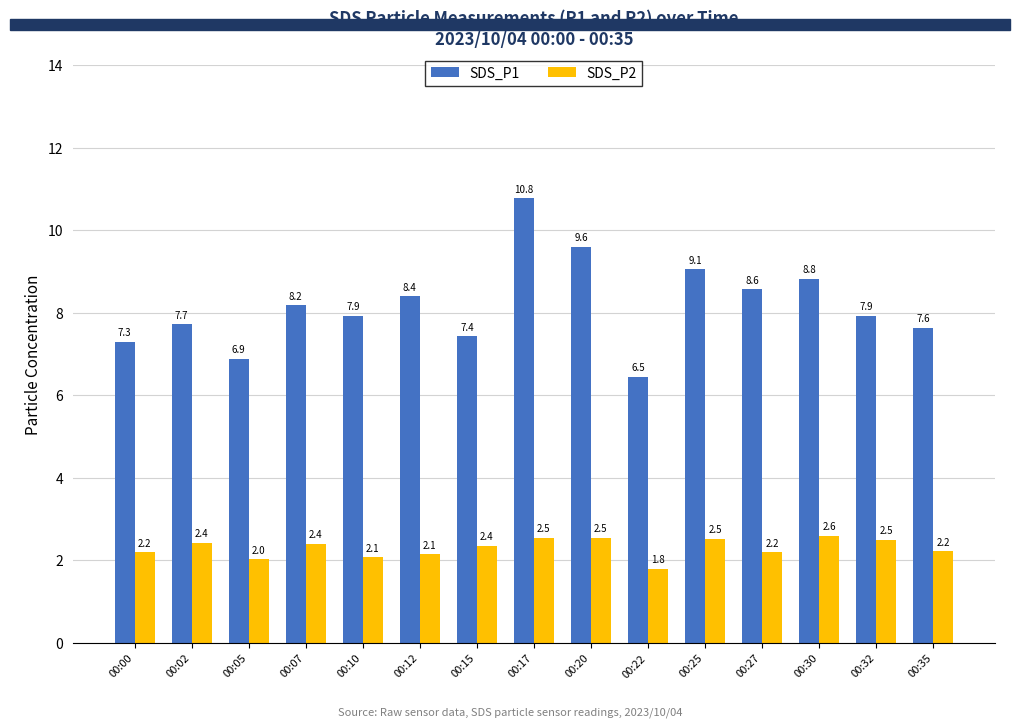

The SDS_P2 series shows 1.6 at 00:15. True or false?

False